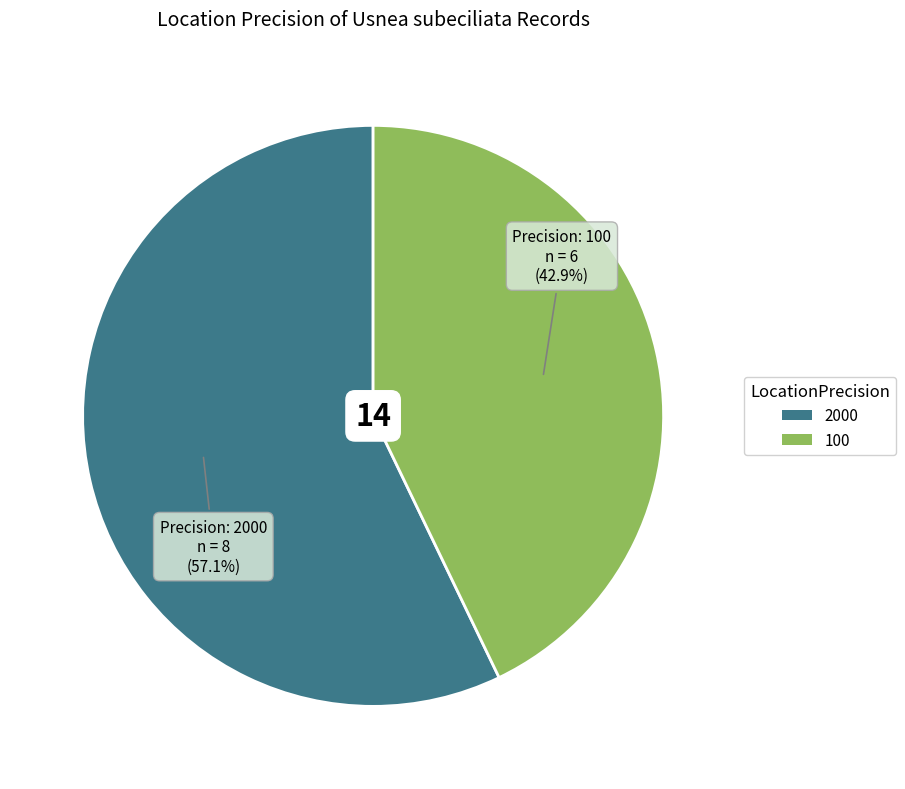

Is the sum of 2000 and 100 greater than half?

Yes